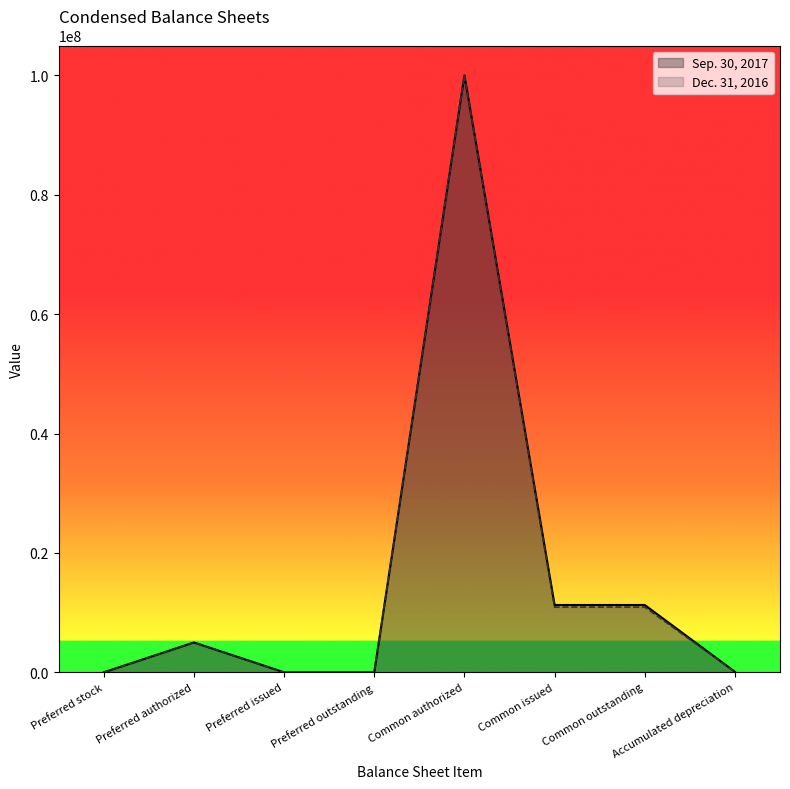

What position from the right is Common authorized?

4